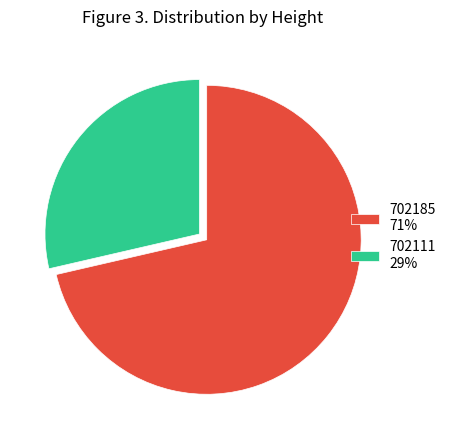

Does 702185 represent more than half of the total?

Yes